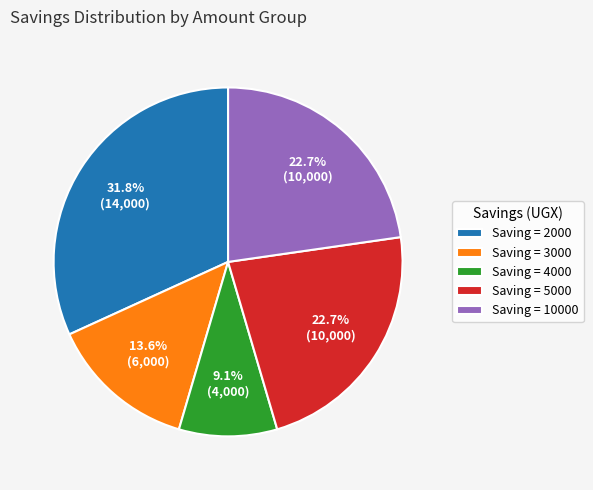

How much of the chart is everything except Saving = 2000?

68.2%